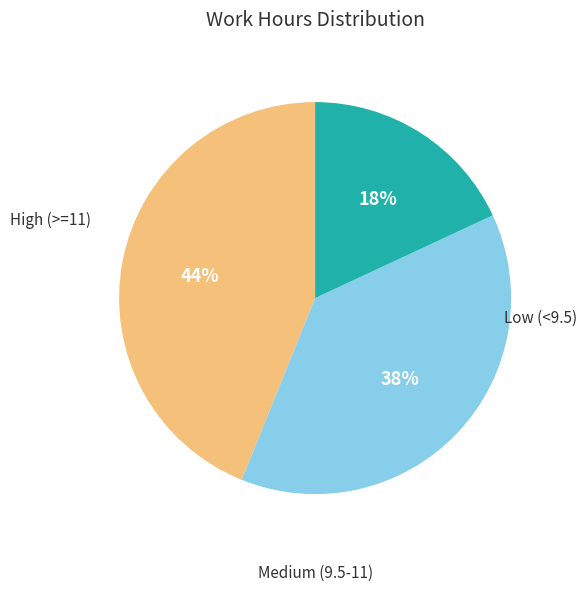

To the nearest percent, what is the difference between the largest and smallest slice percentages?

26%